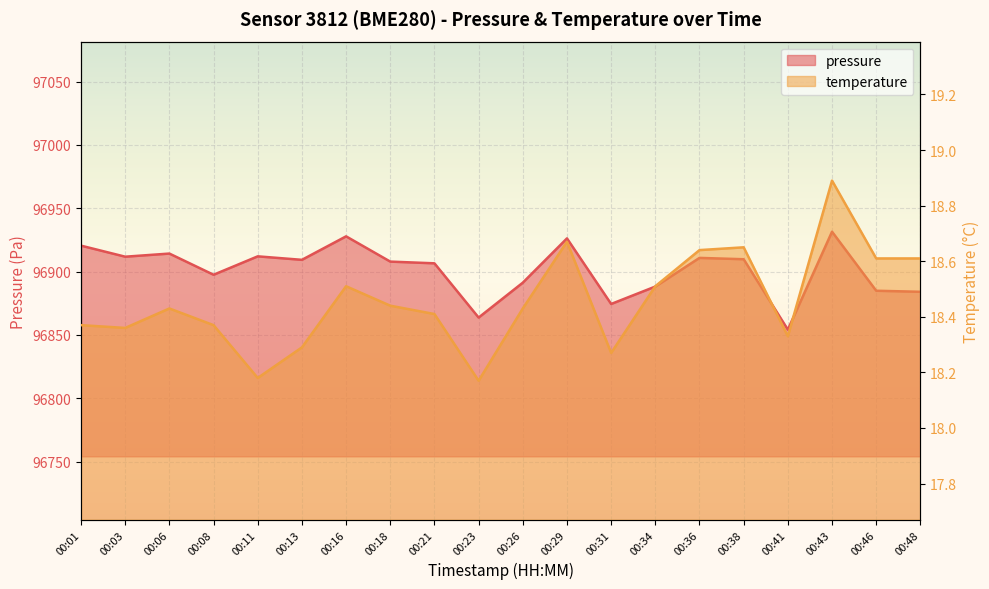

Reading left to right, transcribe all the data shown in this chart.

pressure: 00:01=96920.5	00:03=96911.8	00:06=96914.2	00:08=96897.5	00:11=96912.1	00:13=96909.3	00:16=96927.8	00:18=96907.9	00:21=96906.6	00:23=96863.8	00:26=96891.3	00:29=96926.2	00:31=96874.5	00:34=96888.2	00:36=96910.8	00:38=96909.8	00:41=96854.2	00:43=96931.5	00:46=96884.9	00:48=96884.1
temperature: 00:01=18.4	00:03=18.4	00:06=18.4	00:08=18.4	00:11=18.2	00:13=18.3	00:16=18.5	00:18=18.4	00:21=18.4	00:23=18.2	00:26=18.4	00:29=18.7	00:31=18.3	00:34=18.5	00:36=18.6	00:38=18.6	00:41=18.3	00:43=18.9	00:46=18.6	00:48=18.6